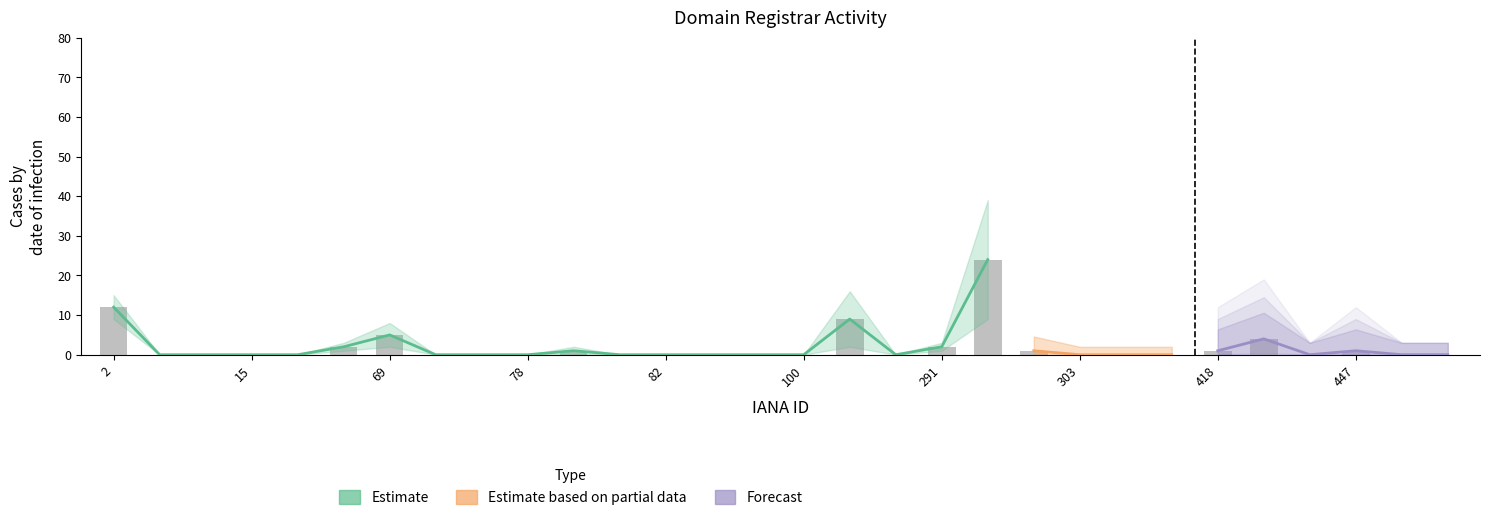

True or false: the data shows 0 at 291.

False